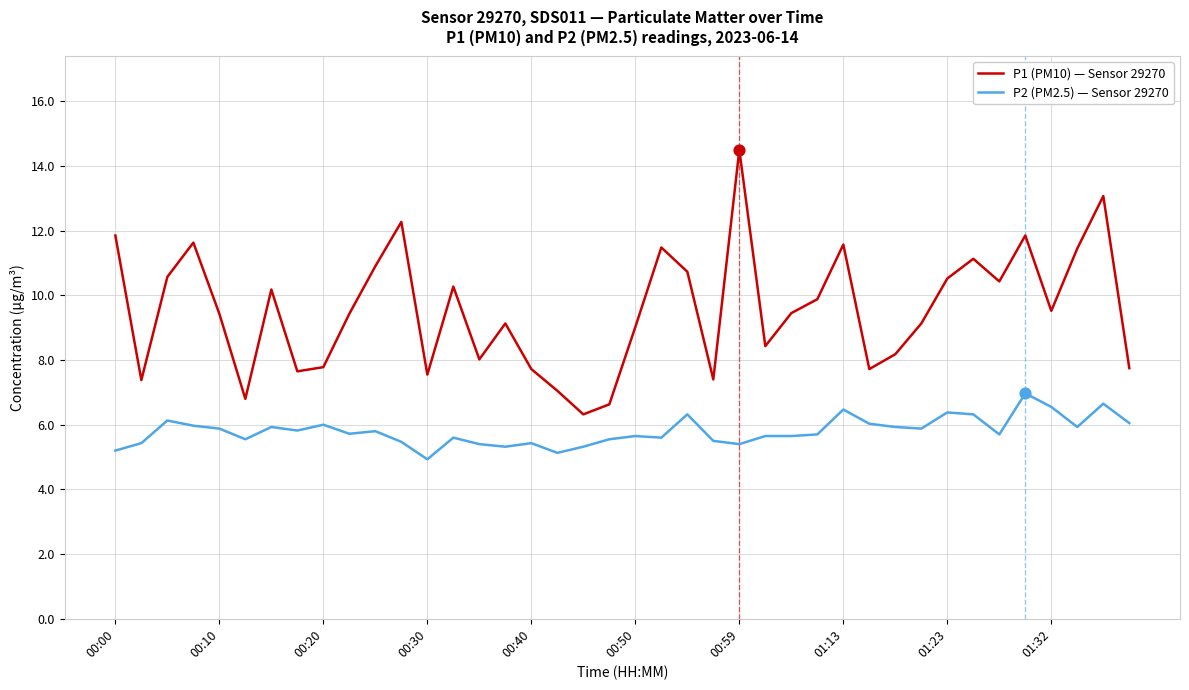

At how many categories does at least one series exceed 10?

17